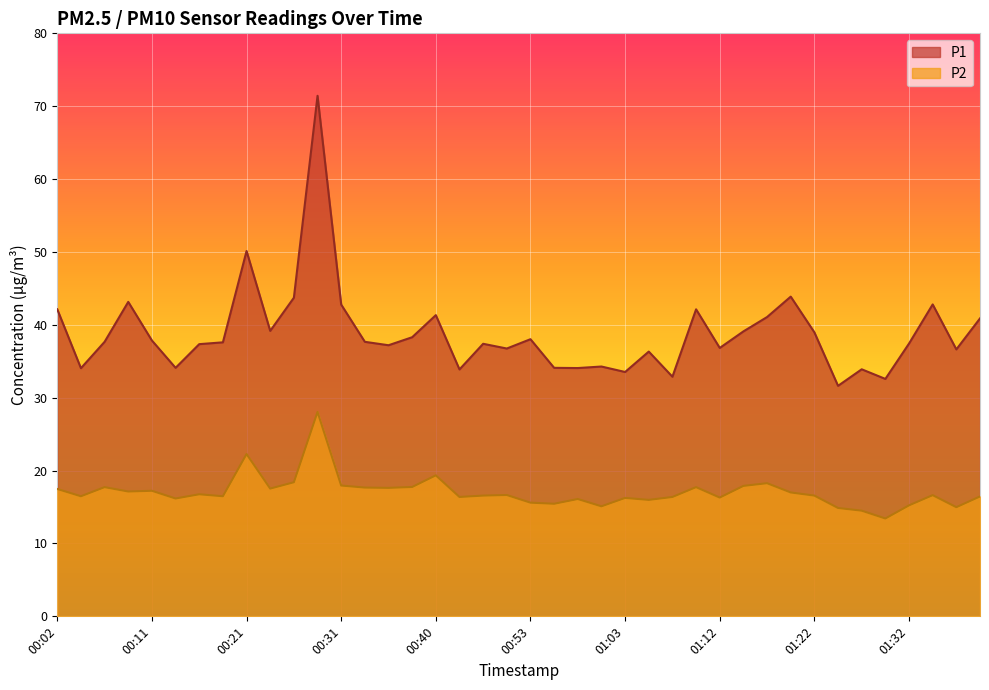

How many interior local peaks does the P2 series have?

12